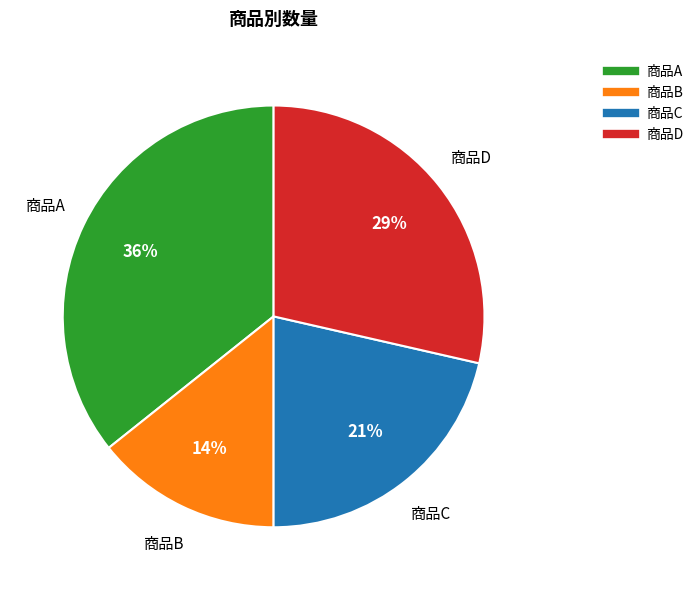

How many segments does this pie chart have?

4